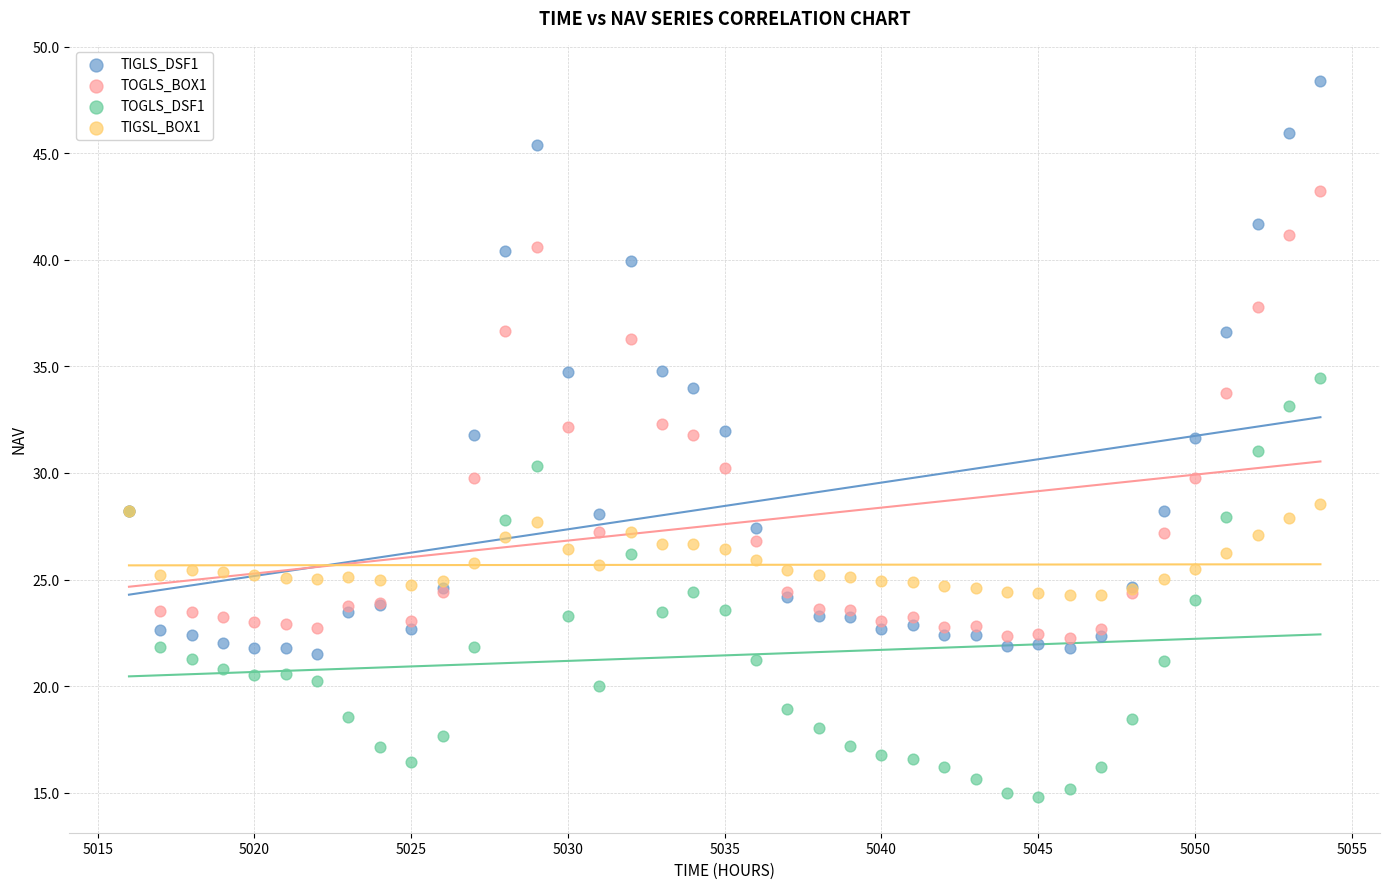

Which series reaches the minimum Y coordinate?

TOGLS_DSF1